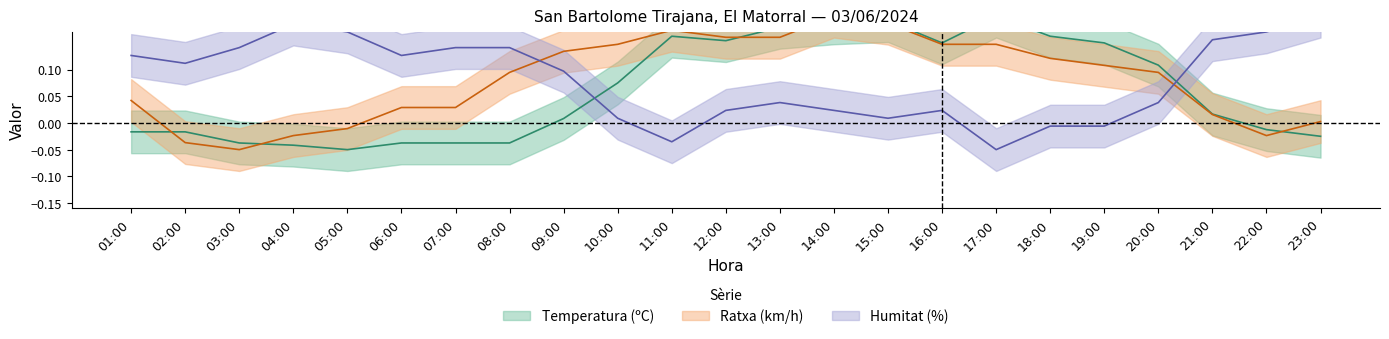

What is the difference between the second highest and second lowest values in the Temperatura series?

0.2